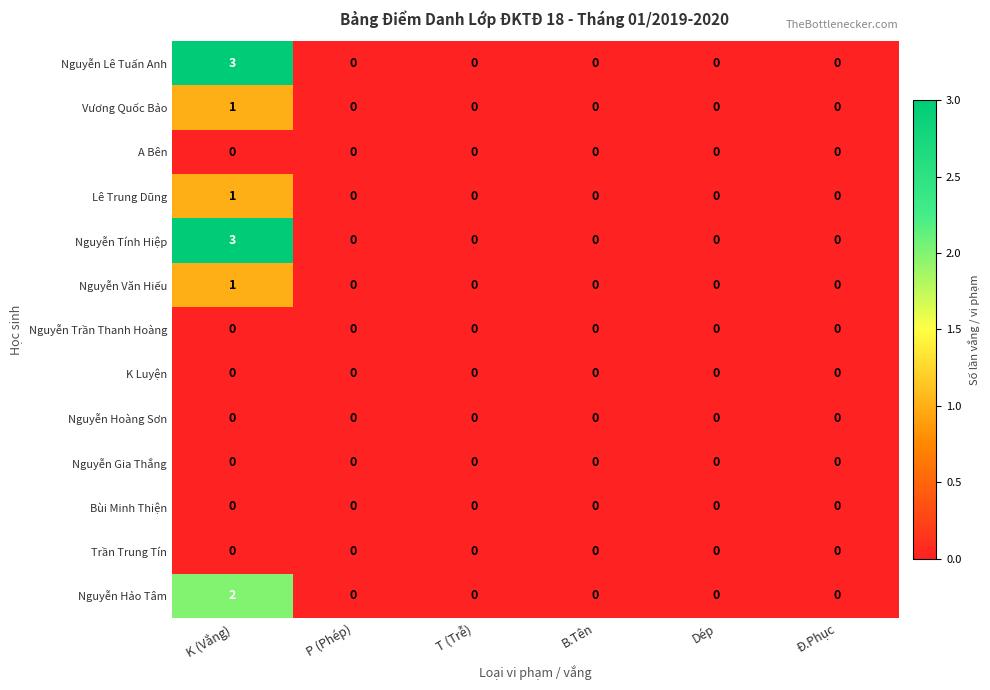

Is the value of Nguyễn Hảo Tâm at B.Tên greater than the value of Nguyễn Văn Hiếu at K (Vắng)?

No